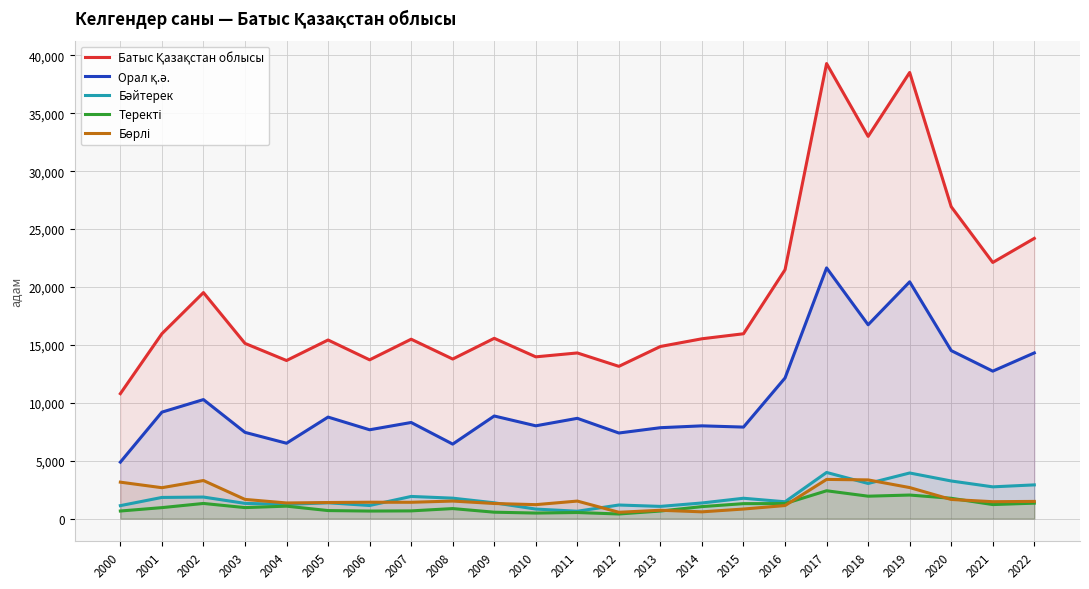

How many interior local peaks does the Батыс Қазақстан облысы series have?

7